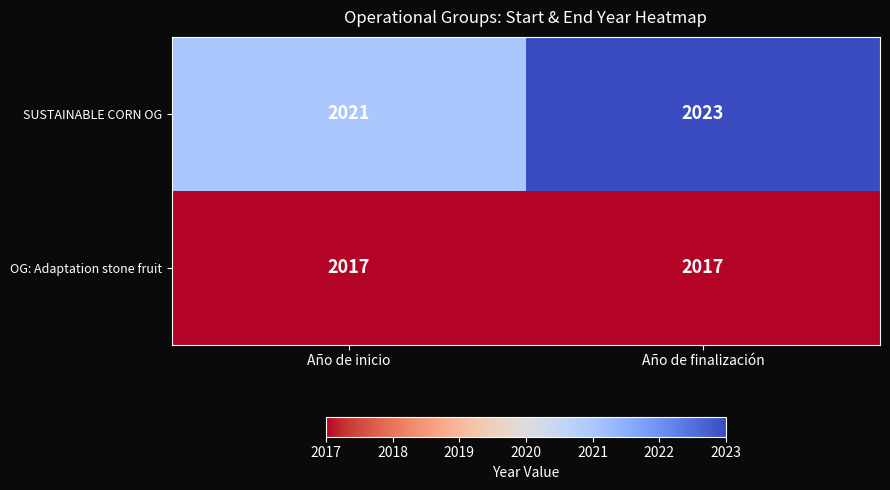

What is the maximum value shown in the chart?

2023